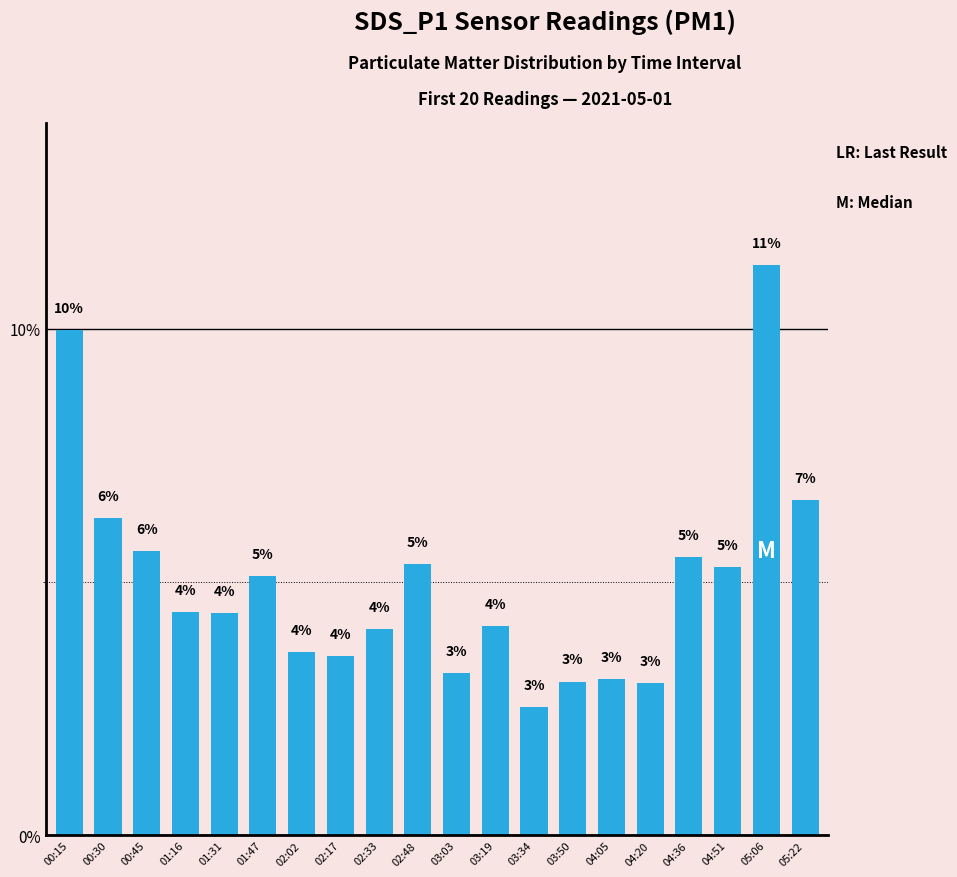

How many values are below 4?

7